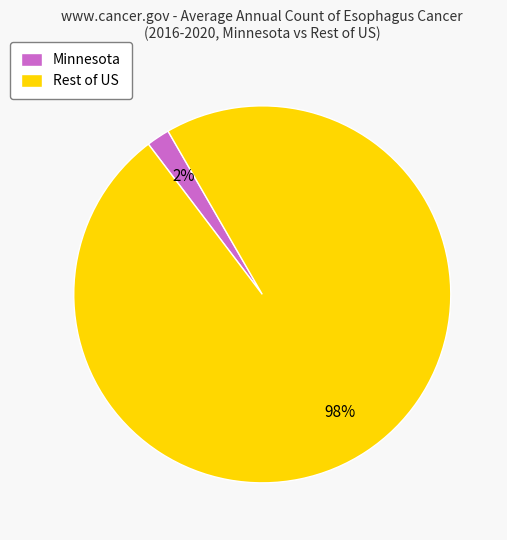

Which slice represents more than half of the pie?

Rest of US